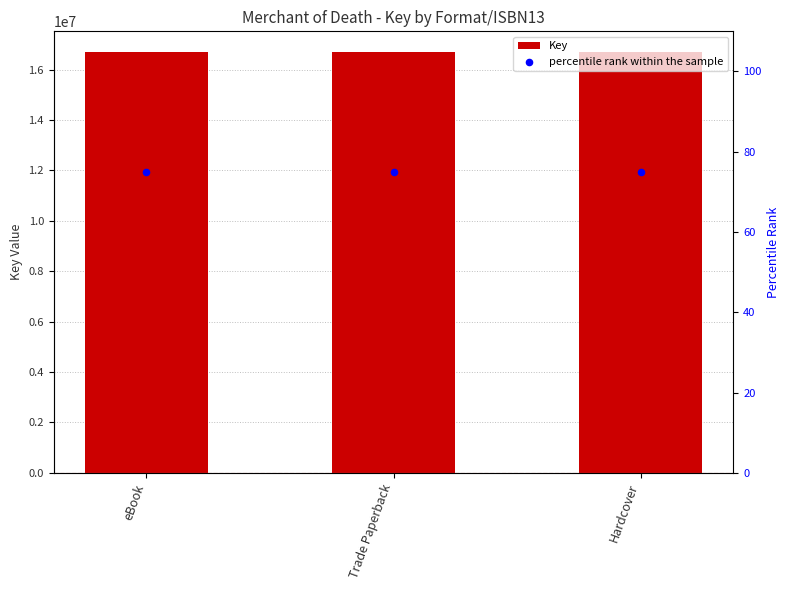

Which series has the widest spread of Y values?

Key